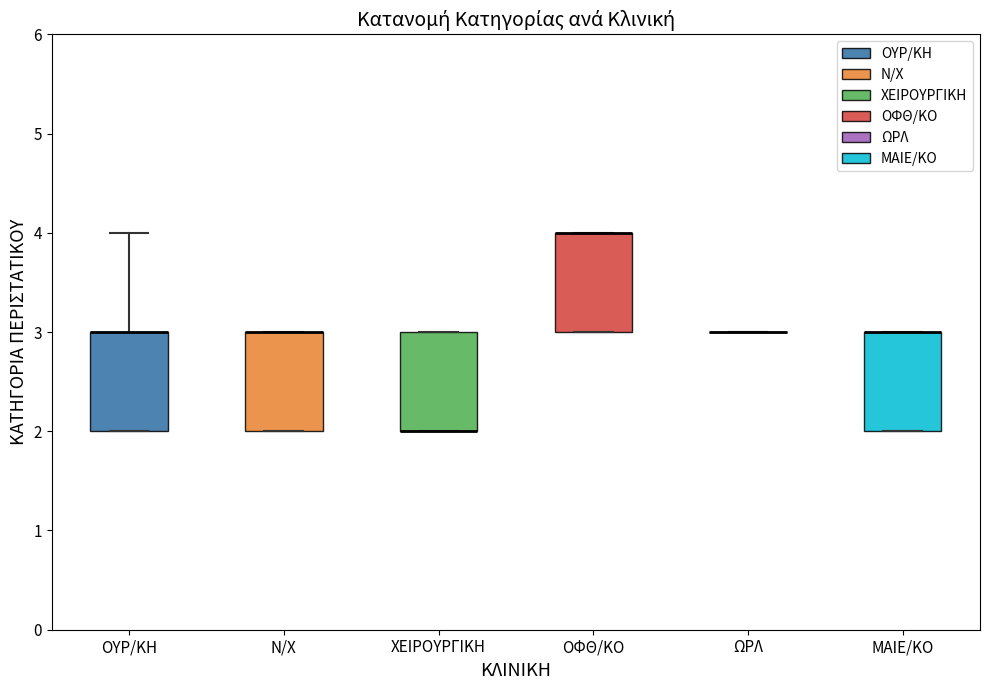

Reading left to right, transcribe this box plot: for each box, give where its median line is, the range the box spans, and where its two whiskers end, as read against the y-axis. The values are not printed on the chart, so give them approximately, as read against the axis.

ΟΥΡ/ΚΗ: median 3 (drawn on the box's upper edge), box 2 to 3, whiskers 2 to 4
Ν/Χ: median 3 (drawn on the box's upper edge), box 2 to 3, whiskers 2 to 3
ΧΕΙΡΟΥΡΓΙΚΗ: median 2 (drawn on the box's lower edge), box 2 to 3, whiskers 2 to 3
ΟΦΘ/ΚΟ: median 4 (drawn on the box's upper edge), box 3 to 4, whiskers 3 to 4
ΩΡΛ: box collapsed to a line at 3, whiskers 3 to 3
ΜΑΙΕ/ΚΟ: median 3 (drawn on the box's upper edge), box 2 to 3, whiskers 2 to 3